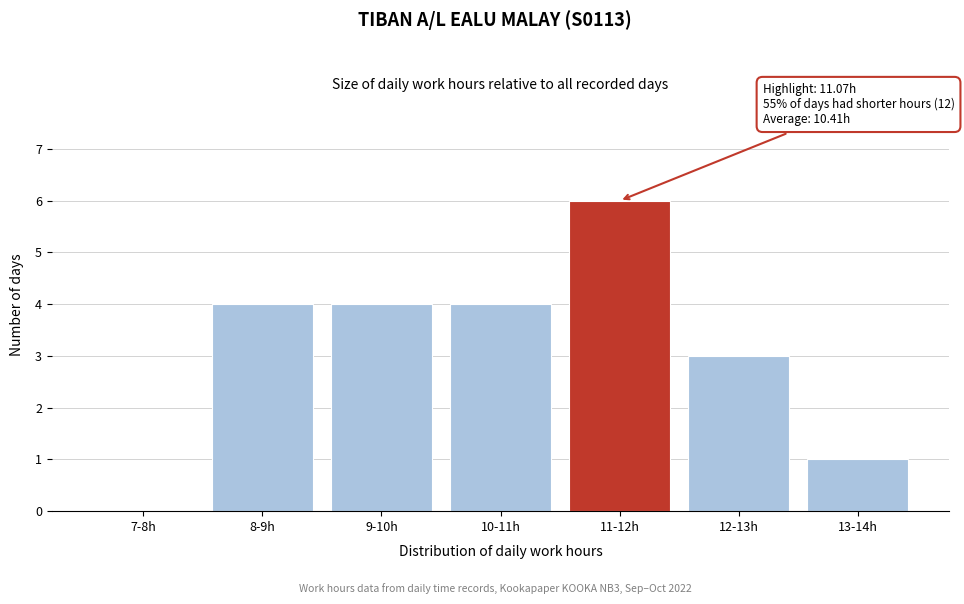

Reading left to right, extract all data points from this chart.

7-8h=0	8-9h=4	9-10h=4	10-11h=4	11-12h=6	12-13h=3	13-14h=1